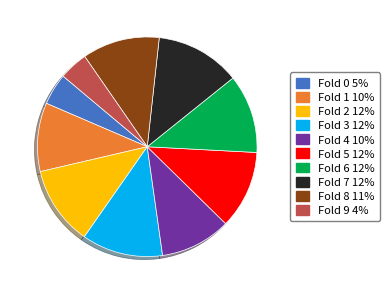

Is the sum of Fold 0 5% and Fold 7 12% greater than half?

No